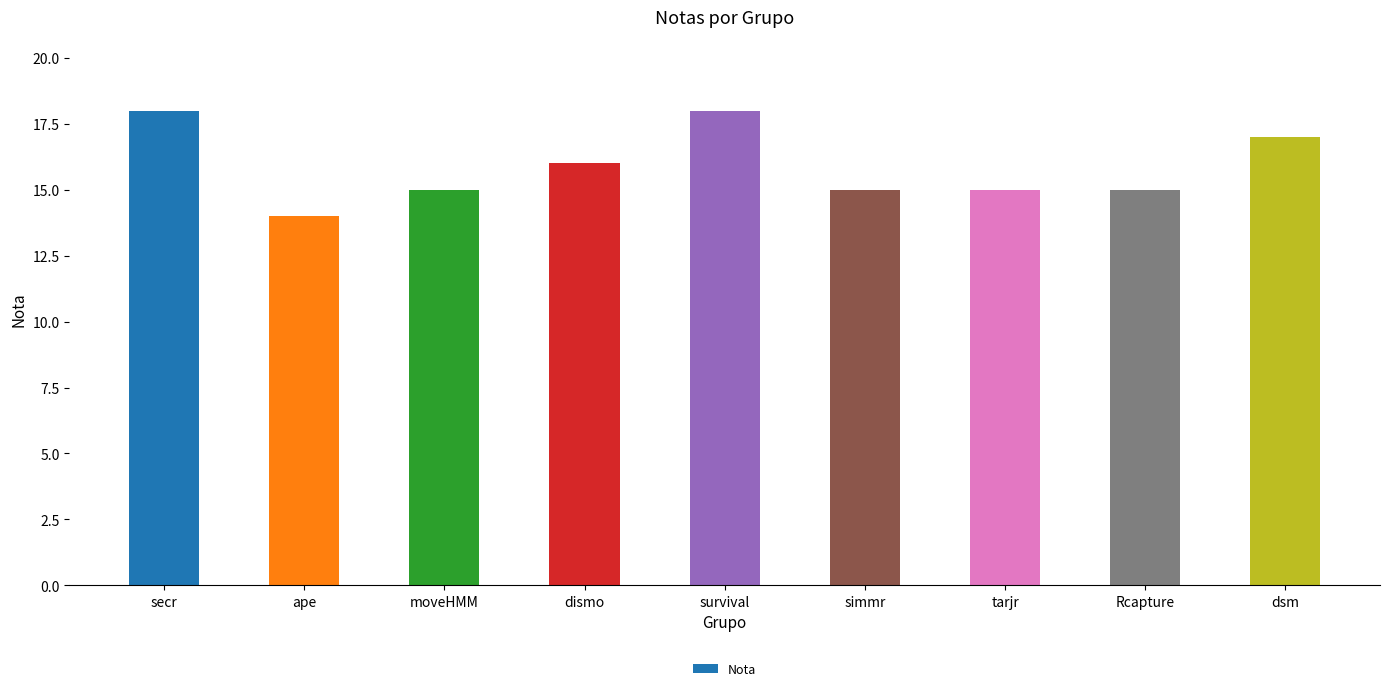

Is it true that the value at dsm is 17?

True